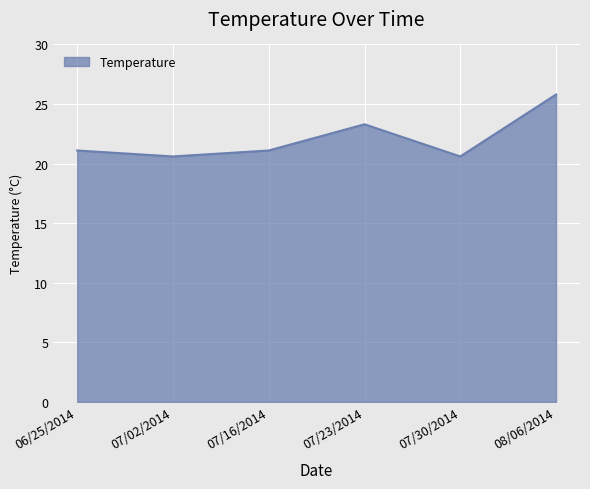

How many lines are shown in the chart?

1